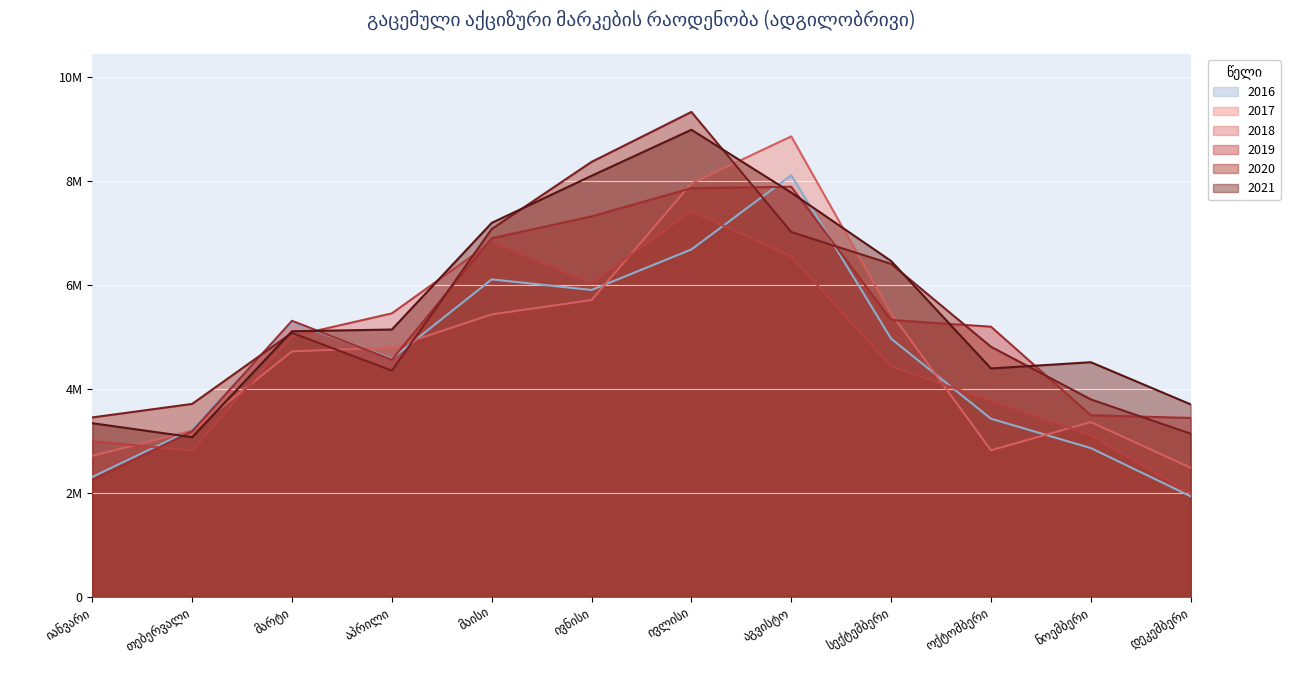

Which series has the widest spread of values?

2017